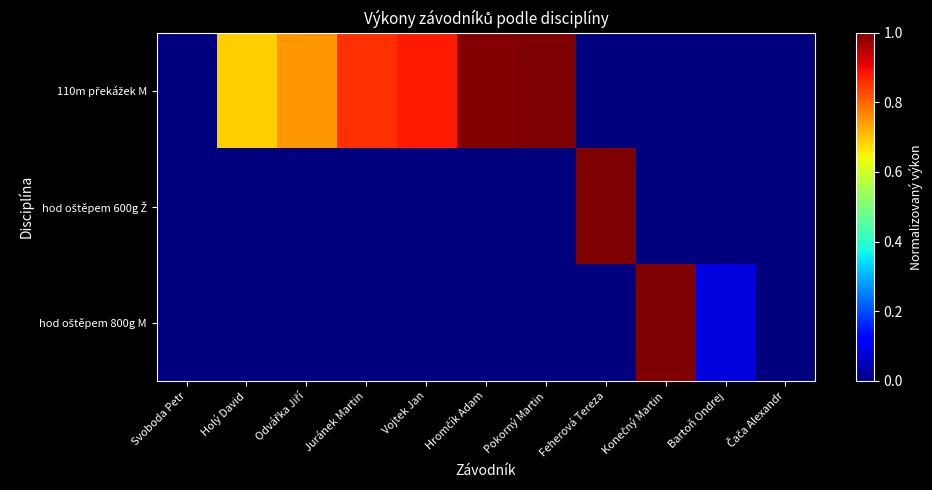

Which series has the largest total across all categories?

110m překážek M